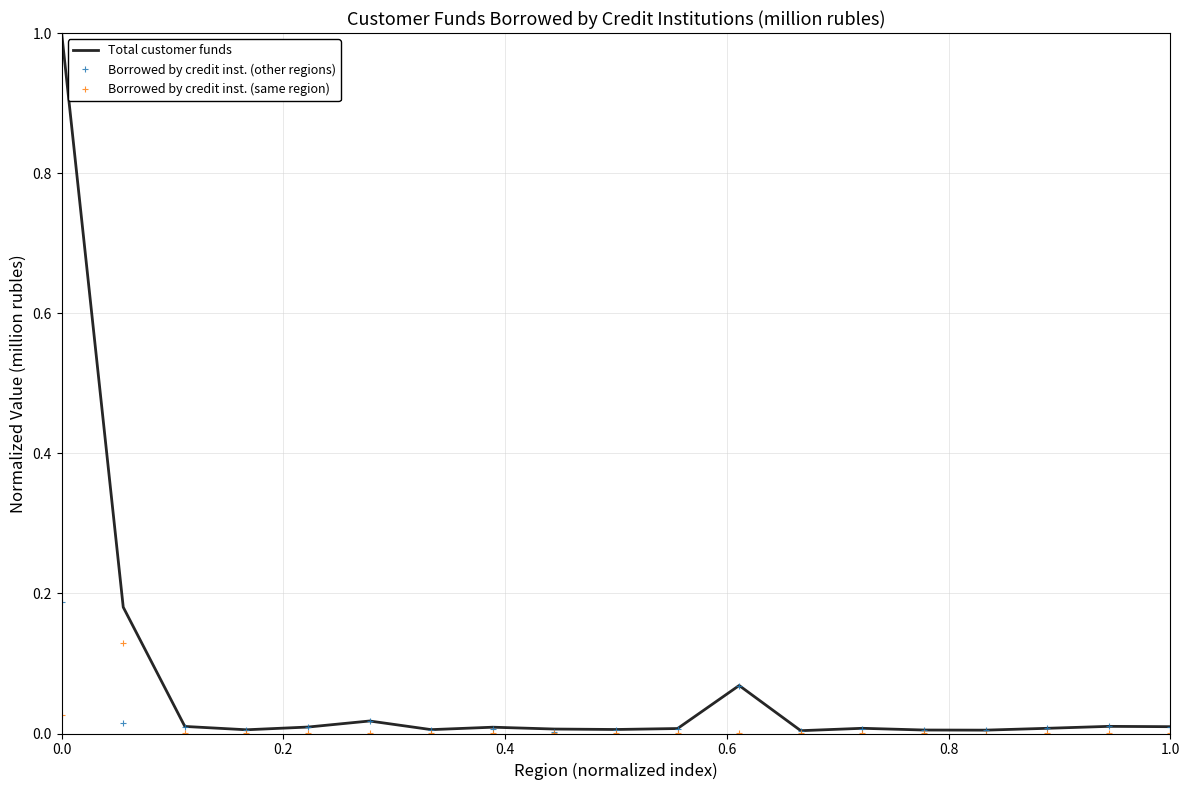

Which series has the largest range (max minus min)?

Total customer funds